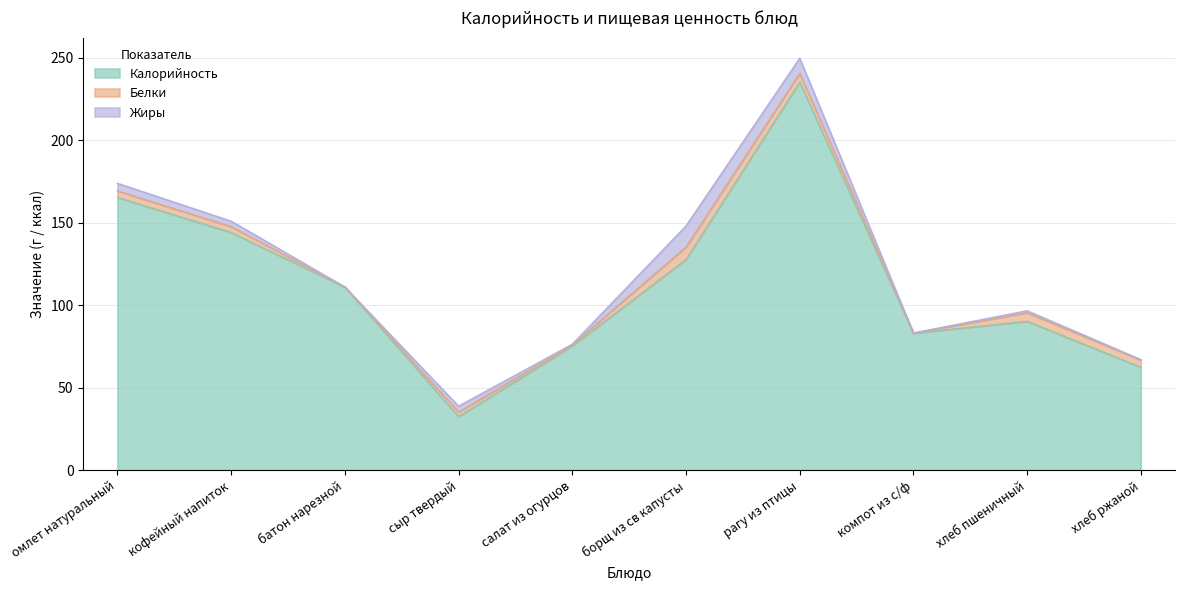

At which label is Калорийность closest to 133?

борщ из св капусты